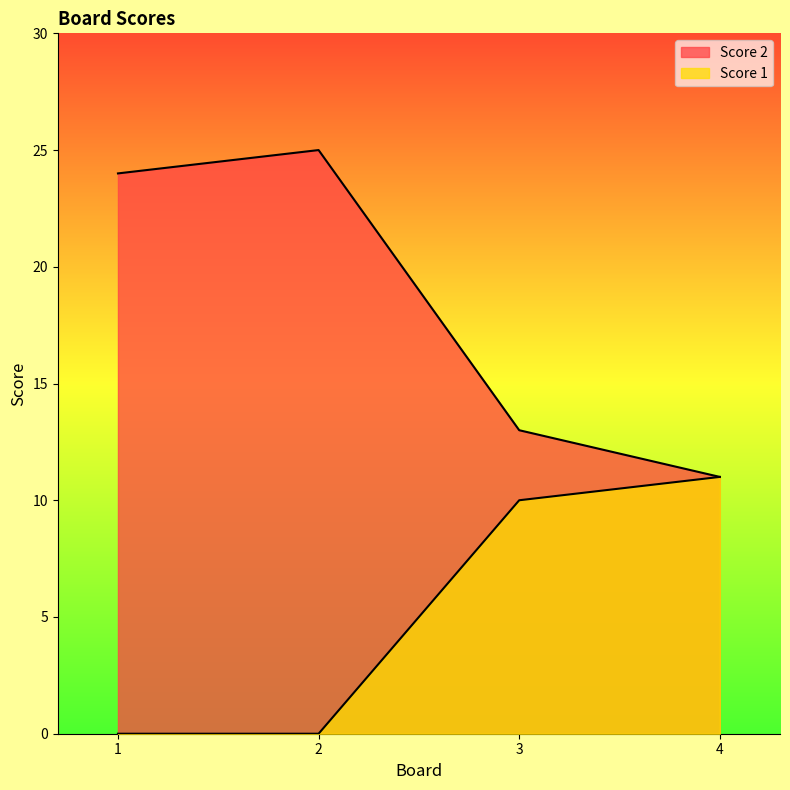

How many data points in Score 2 are above 24?

1